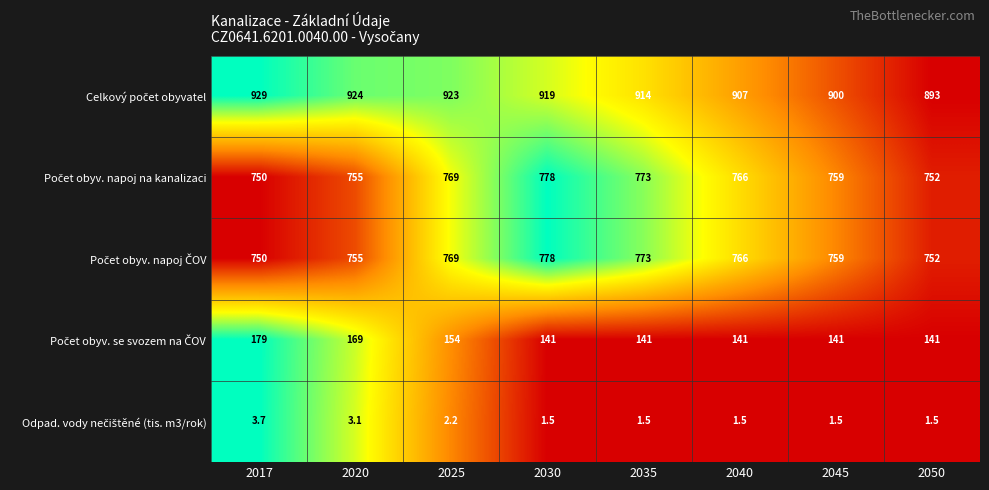

What is the maximum value shown in the chart?

929.0